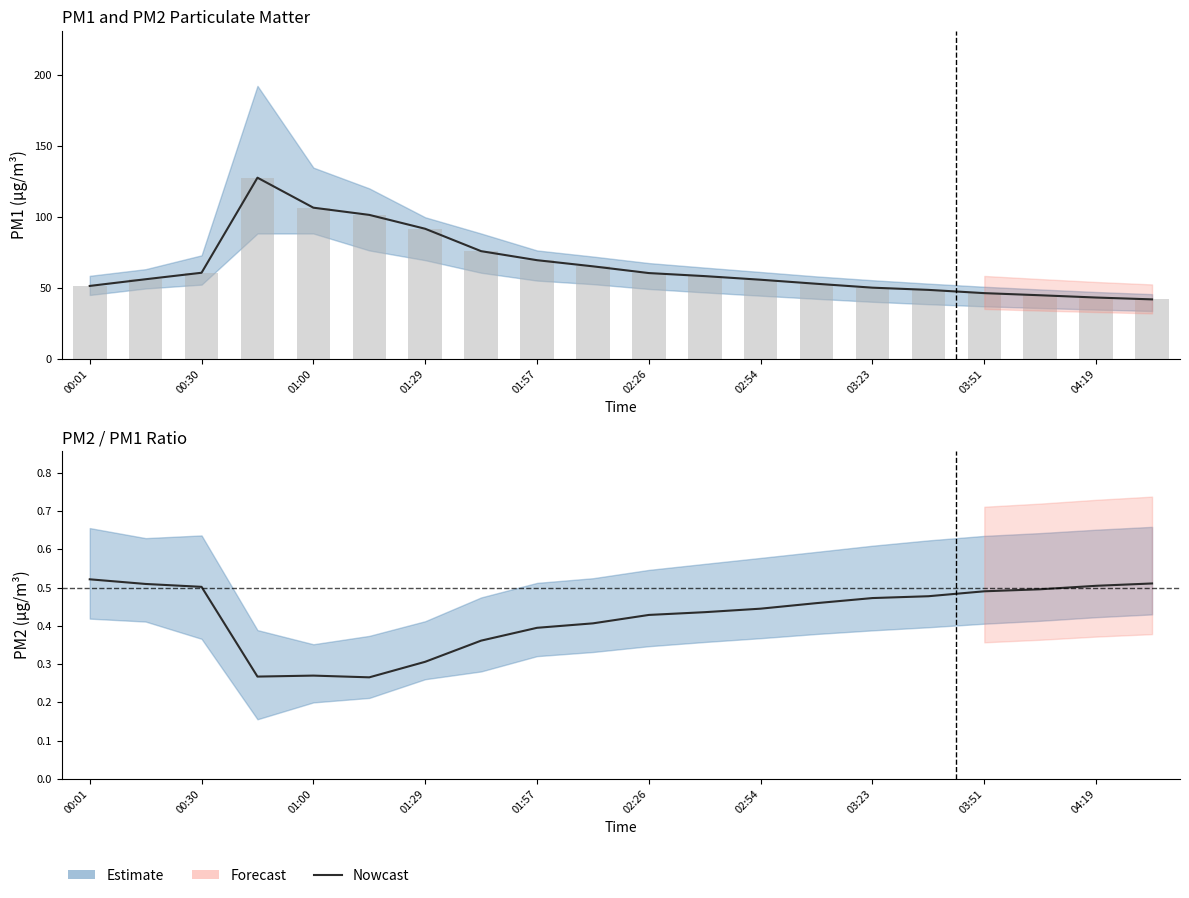

Rank the series at 03:23 from lowest to highest value.

PM2/PM1 Ratio, P1, P1 bars